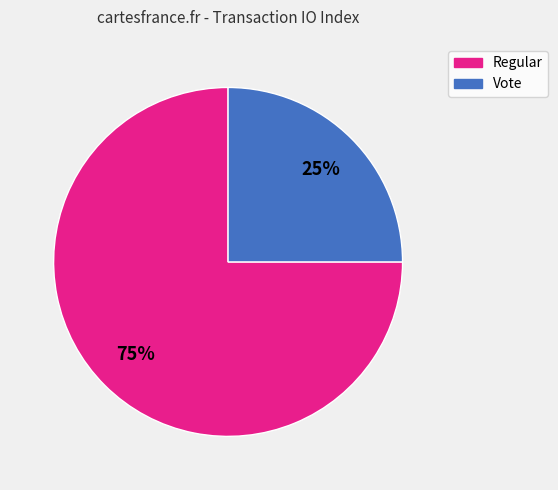

Between Vote and Regular, which is larger?

Regular